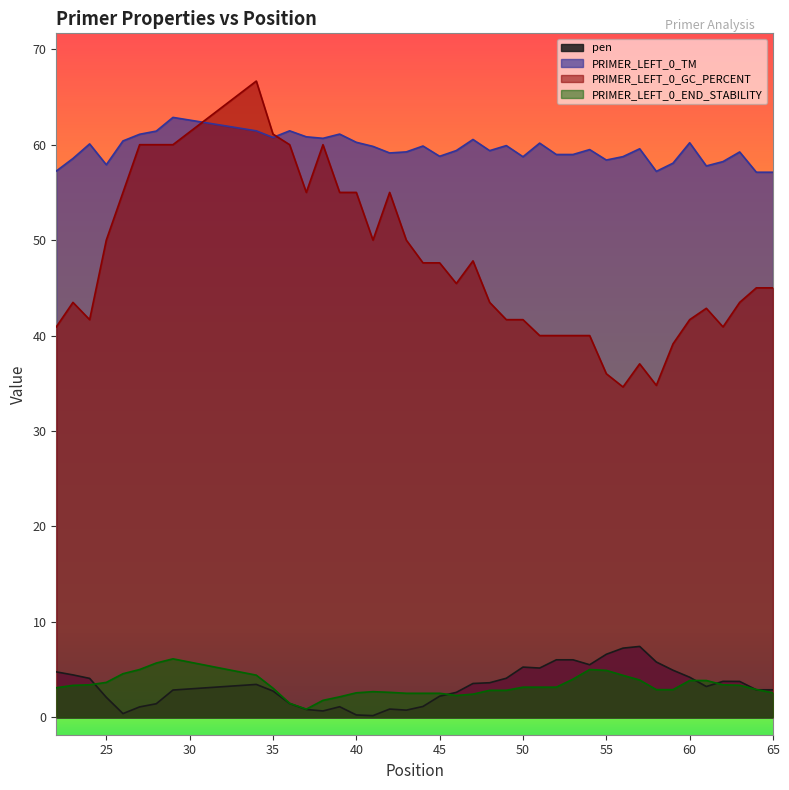

List the labels in order of PRIMER_LEFT_0_END_STABILITY value, largest first.

29, 28, 27, 54, 55, 26, 34, 56, 53, 57, 60, 61, 25, 24, 62, 63, 23, 50, 51, 52, 22, 35, 64, 58, 59, 48, 49, 41, 42, 40, 65, 43, 44, 45, 47, 46, 39, 38, 36, 37